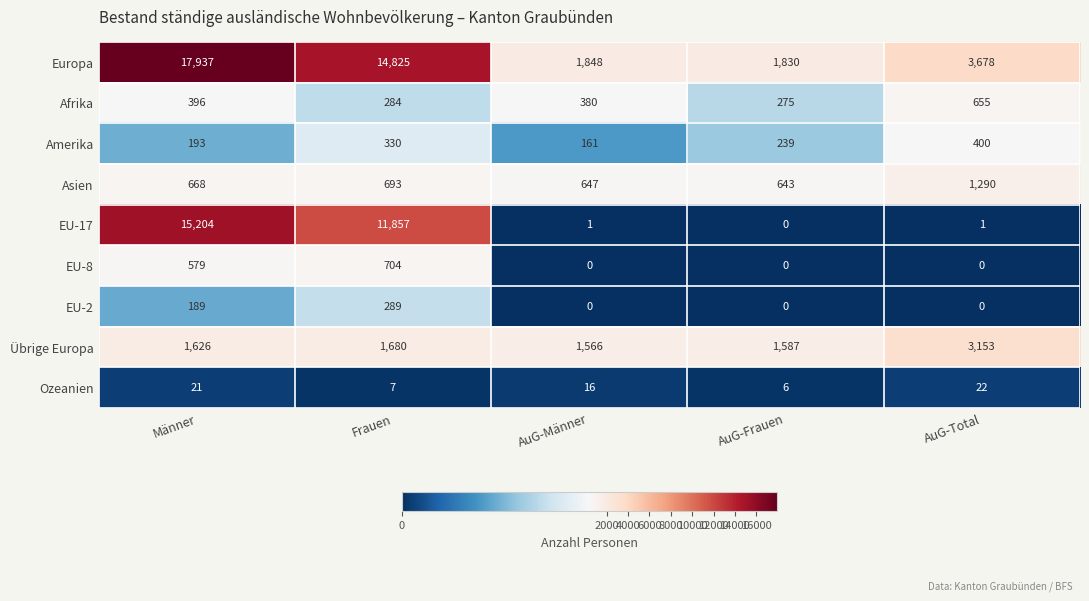

What is the maximum value shown in the chart?

17937